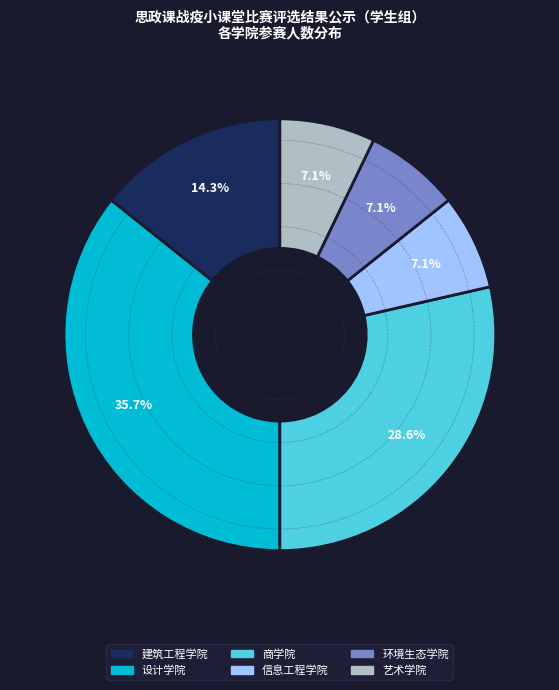

Approximately how many times larger is the value at 信息工程学院 compared to 设计学院?

0.2